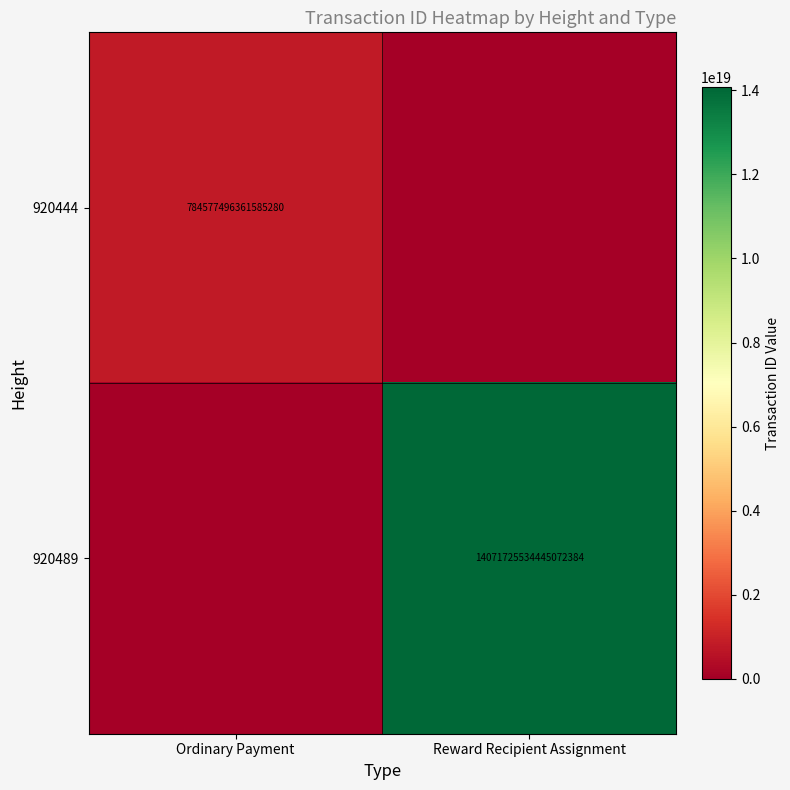

Between Reward Recipient Assignment and Ordinary Payment, which is larger?

Ordinary Payment